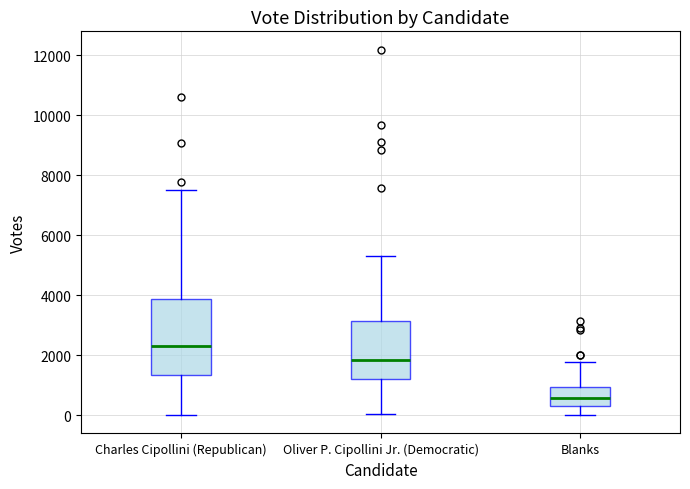

Reading left to right, transcribe this box plot: for each box, give where its median line is, the range the box spans, and where its two whiskers end, as read against the y-axis. The values are not printed on the chart, so give them approximately, as read against the axis.

Charles Cipollini (Republican): median 2400, box 1400 to 3800, whiskers 0 to 7400
Oliver P. Cipollini Jr. (Democratic): median 1800, box 1200 to 3200, whiskers 0 to 5400
Blanks: median 600, box 400 to 1000, whiskers 0 to 1800